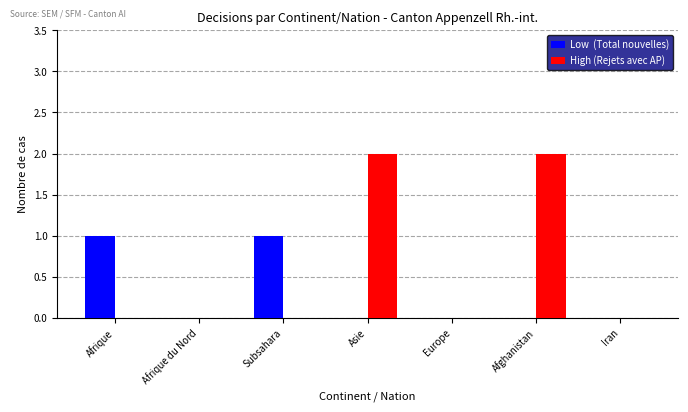

How many series are shown in this chart?

2